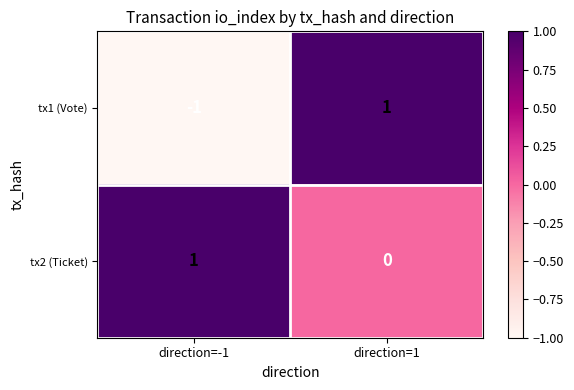

Reading left to right, extract all data points from this chart.

tx1 (Vote): -1	1
tx2 (Ticket): 1	0